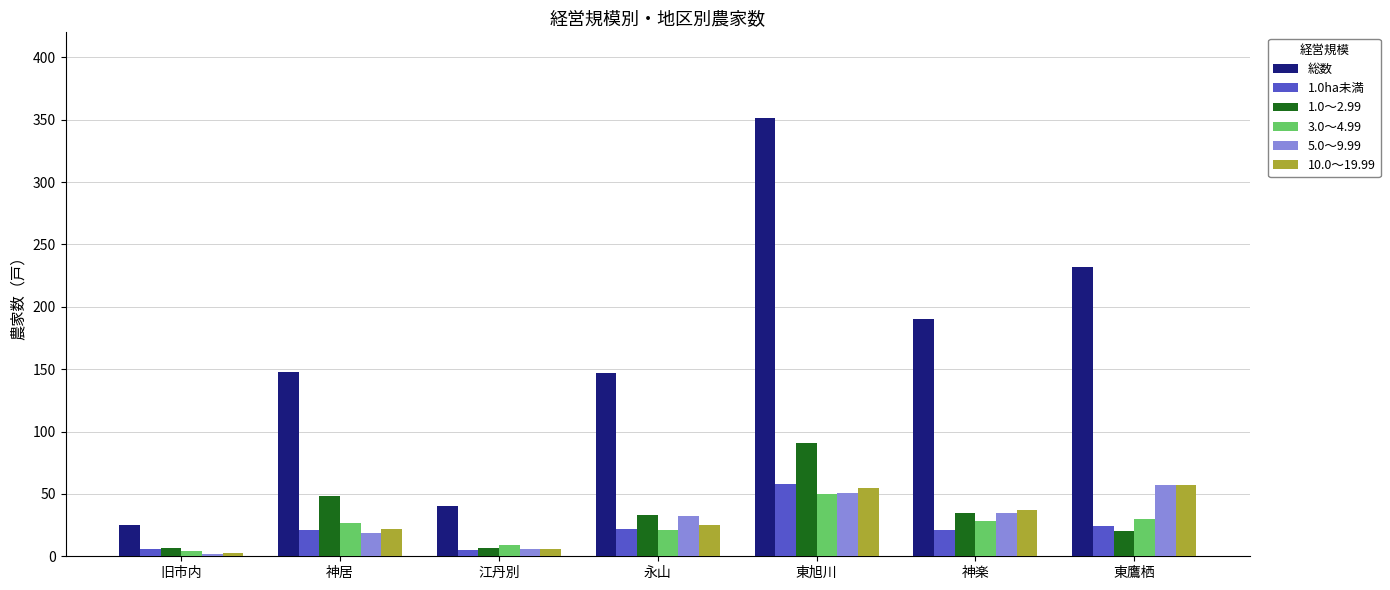

Which series has the widest spread of values?

総数